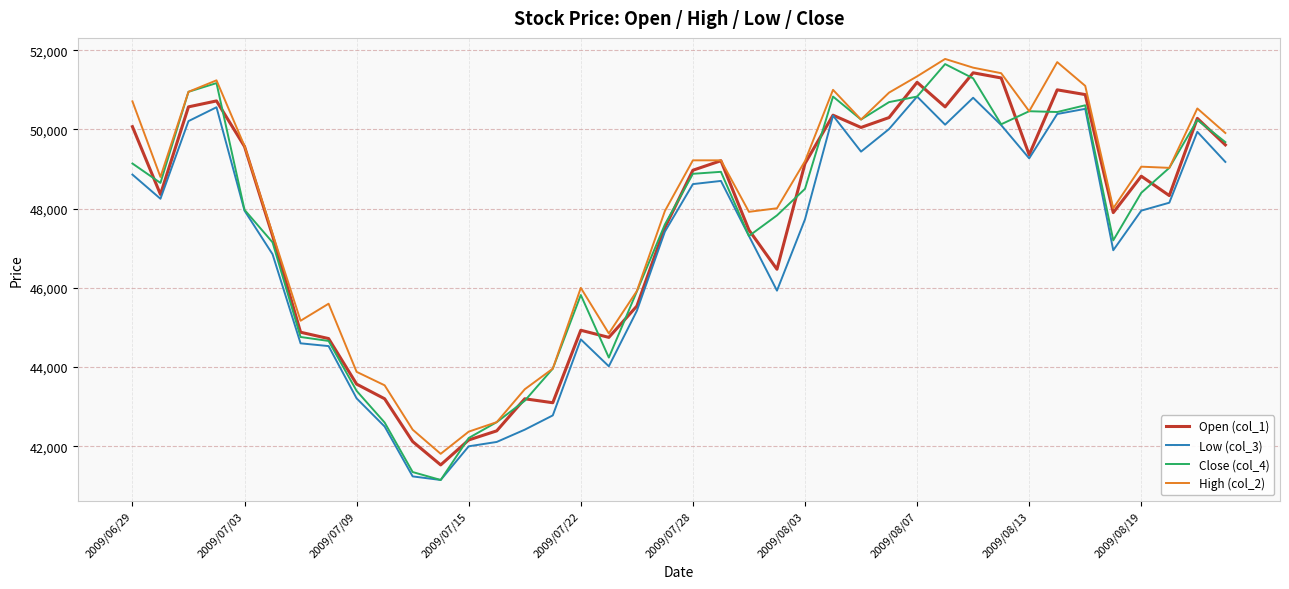

In Close (col_4), how many points are lower than both neighbors (excluding endpoints)?

8